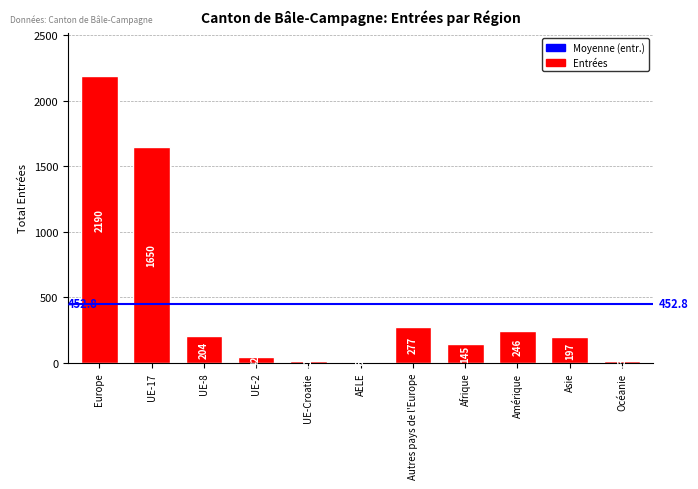

The chart shows a value of 2190 at Europe. True or false?

True